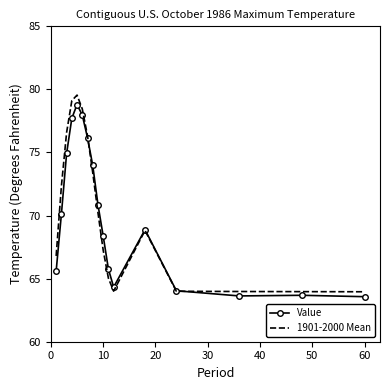

What is the lowest value of the 1901-2000 Mean series?

64.0